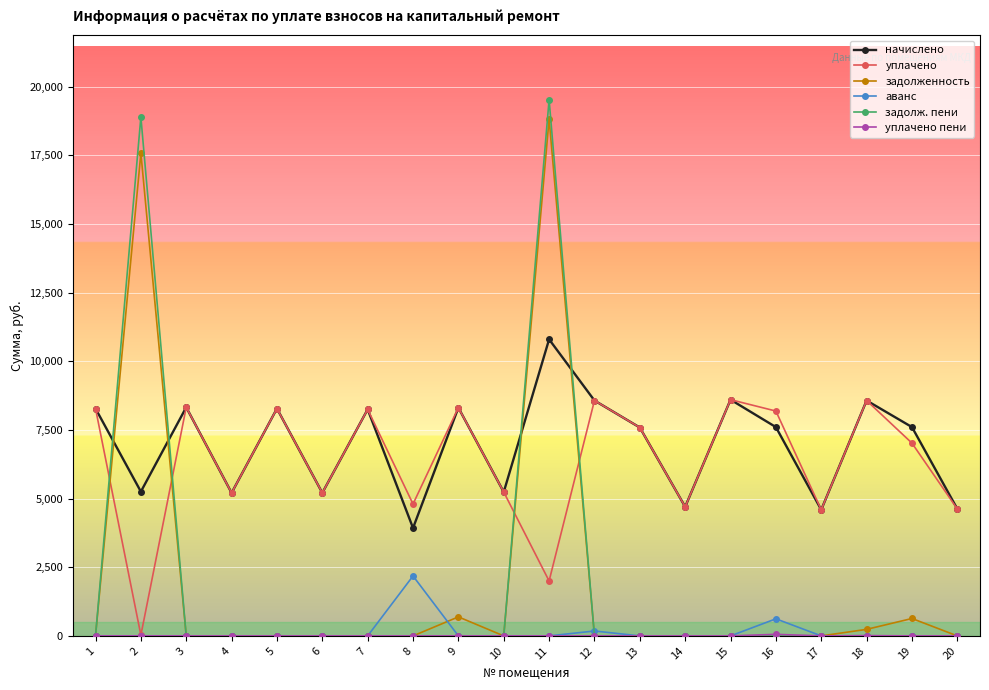

How many intersections are there between уплачено and задолж. пени?

4